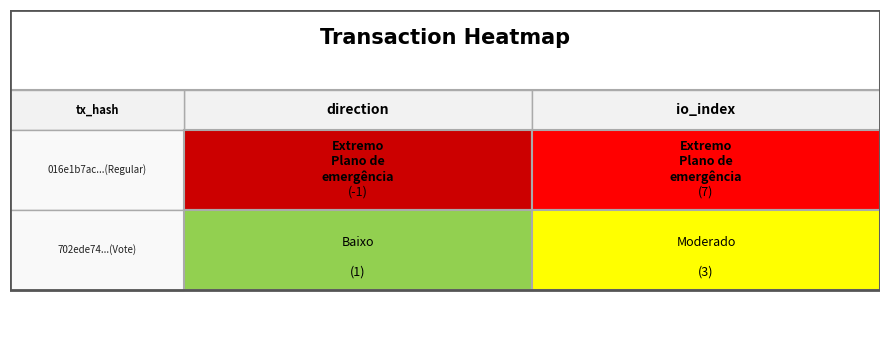

How many 702ede741a8f68fd4b99f32b935965f1e6cffd0 values are between 1 and 3?

2